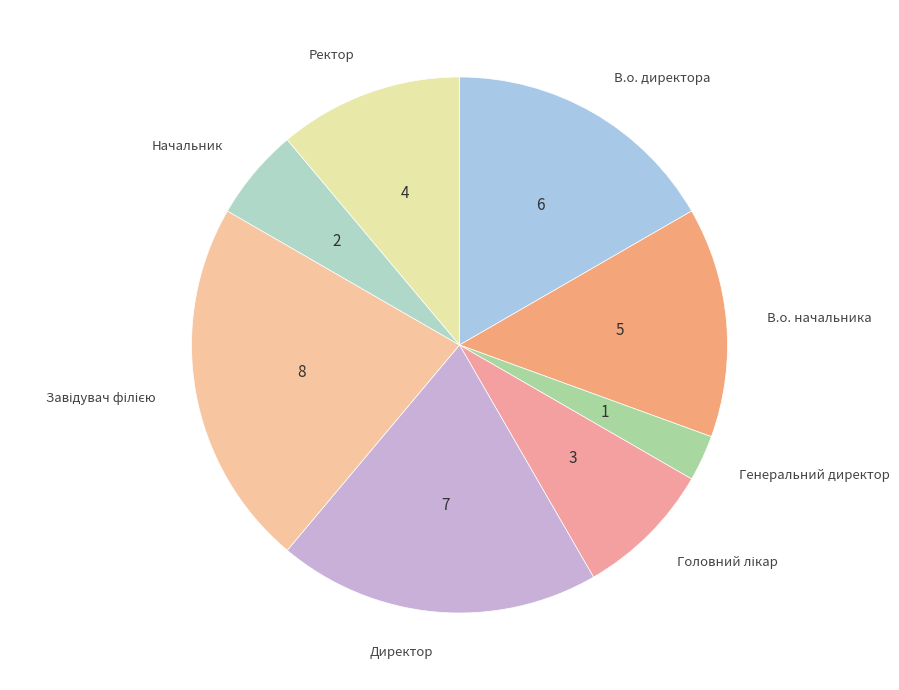

Do Ректор and Директор together represent more than half of the pie?

No